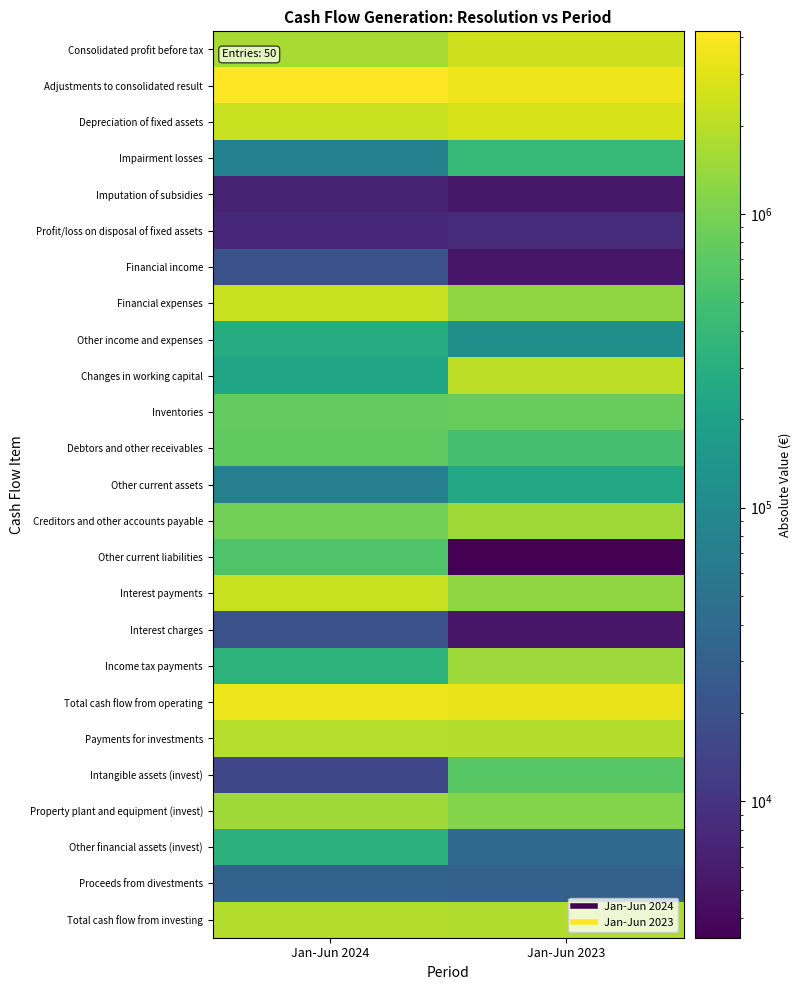

At how many categories does at least one series exceed 2666252?

2